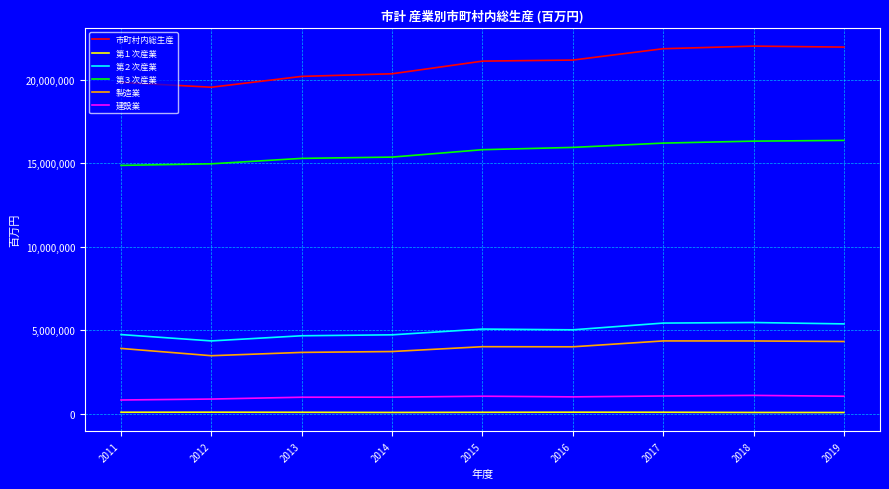

Which series has the largest total across all categories?

市町村内総生産